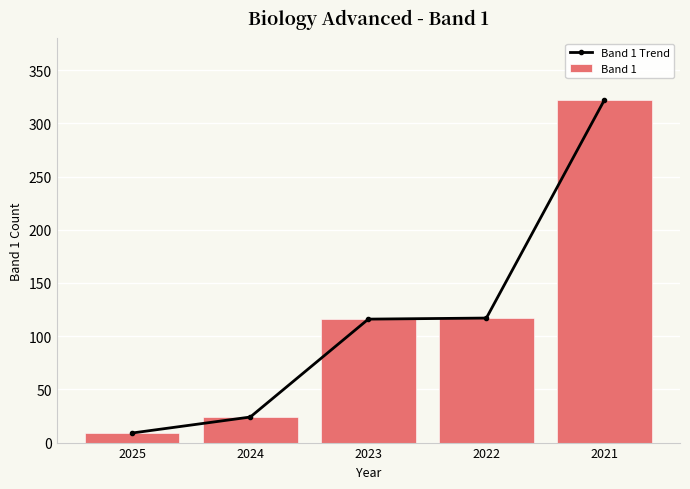

At how many categories does at least one series exceed 108?

3